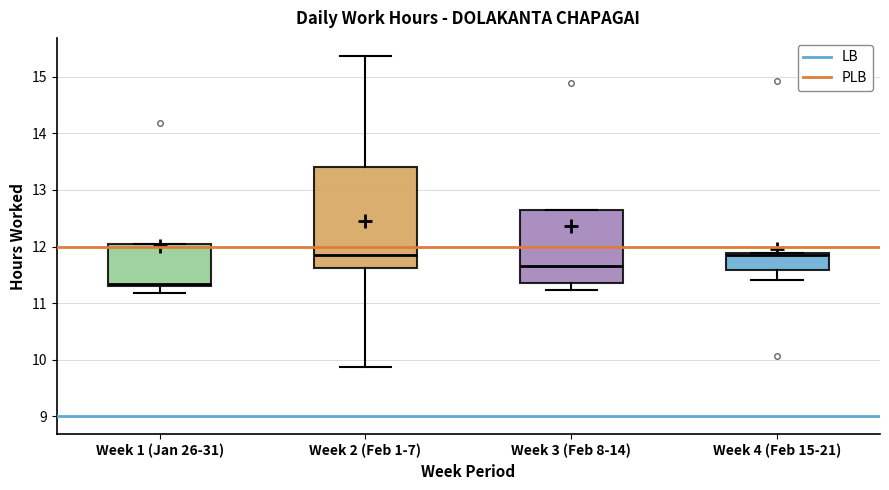

Reading left to right, transcribe this box plot: for each box, give where its median line is, the range the box spans, and where its two whiskers end, as read against the y-axis. The values are not printed on the chart, so give them approximately, as read against the axis.

Week 1 (Jan 26-31): median 11.3 (just above the box's lower edge), box 11.3 to 12.1, whiskers 11.2 to 12.1
Week 2 (Feb 1-7): median 11.9, box 11.6 to 13.4, whiskers 9.9 to 15.4
Week 3 (Feb 8-14): median 11.7, box 11.4 to 12.7, whiskers 11.2 to 12.7
Week 4 (Feb 15-21): median 11.9, box 11.6 to 11.9, whiskers 11.4 to 11.9